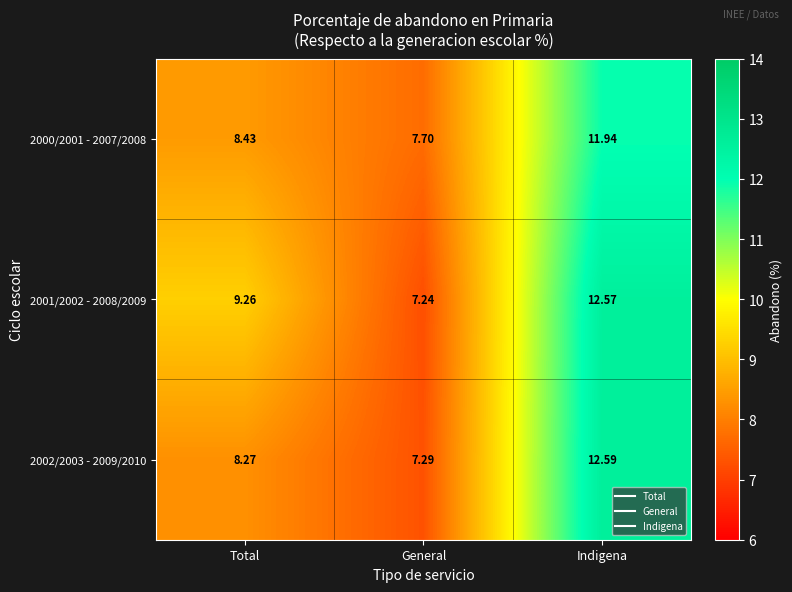

At which label does 2000/2001 - 2007/2008 reach its minimum?

General